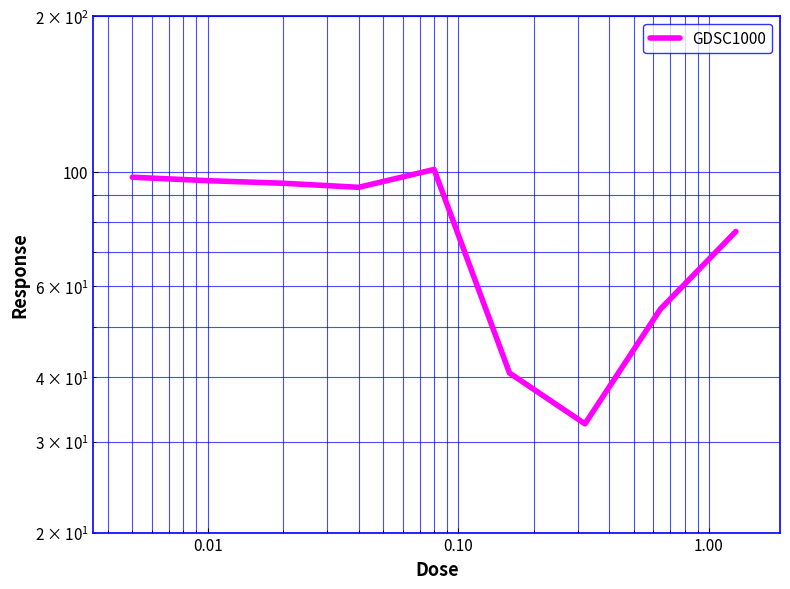

The value at 0.01 is 151.2. True or false?

False